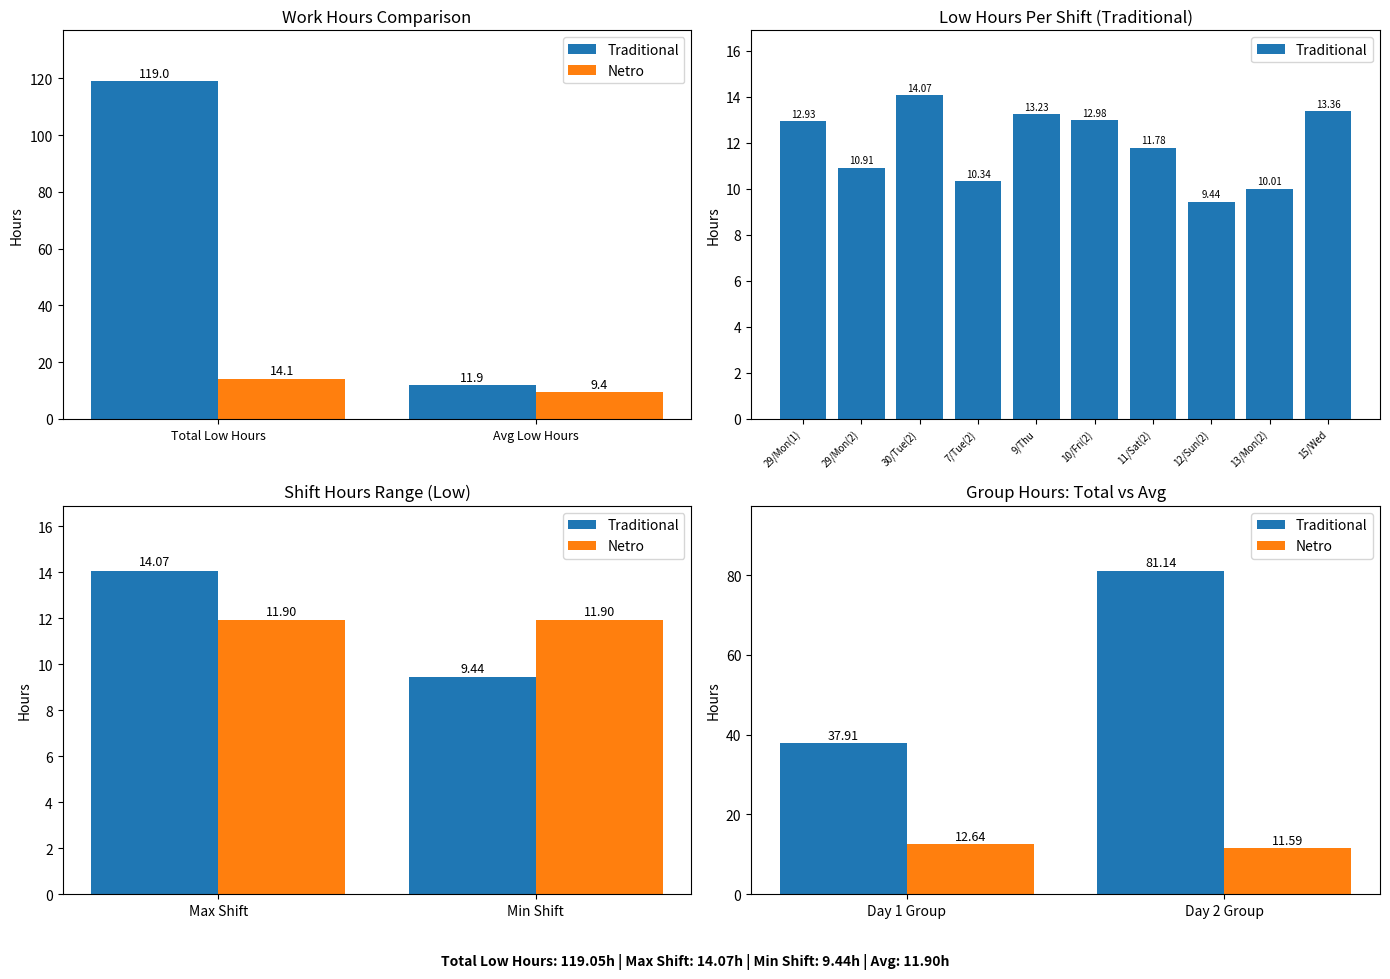

What is the difference between the maximum and minimum values in the Traditional series?

43.2